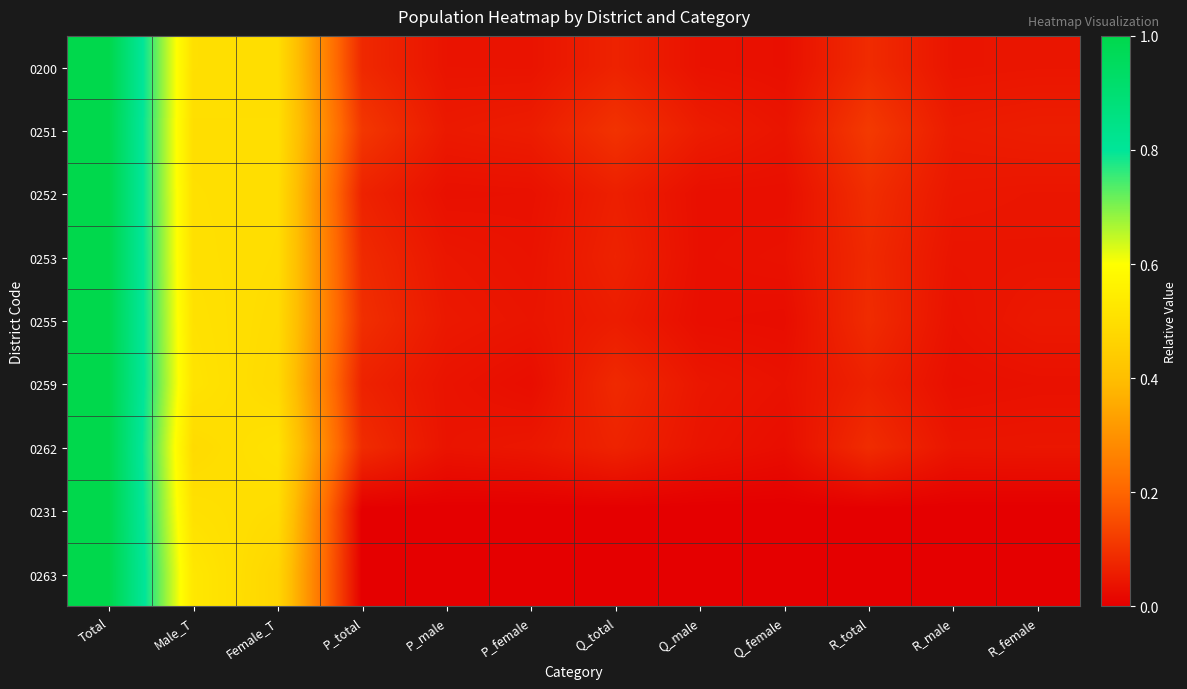

Rank the series by their maximum value, from highest to lowest.

0200, 0253, 0252, 0251, 0262, 0255, 0259, 0231, 0263